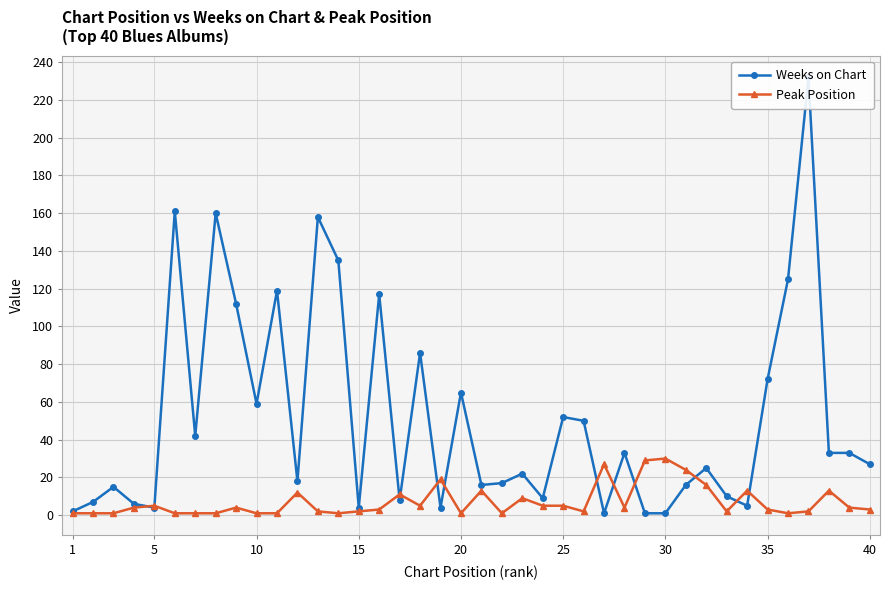

True or false: Peak Position has more than 0 interior local peaks.

True